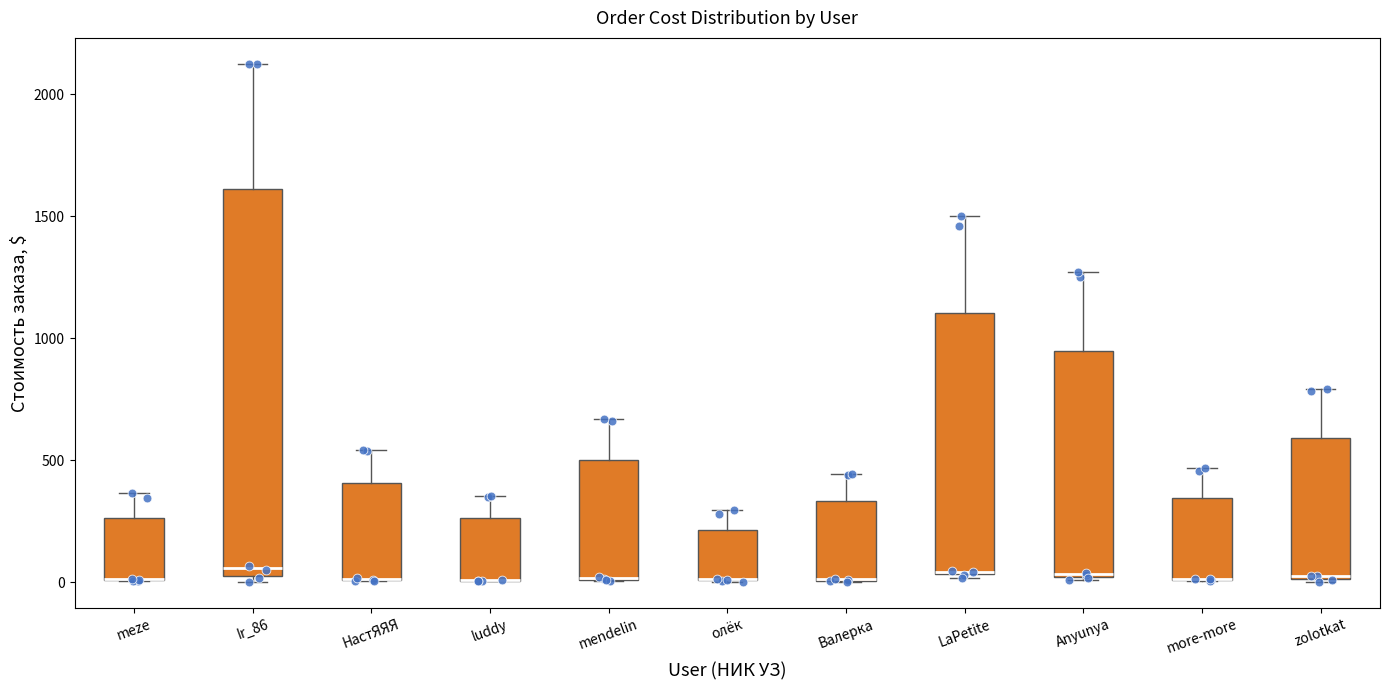

Where is the lower edge of the box for олёк on the y-axis? The values are not printed on the chart, so give them approximately, as read against the axis.

0